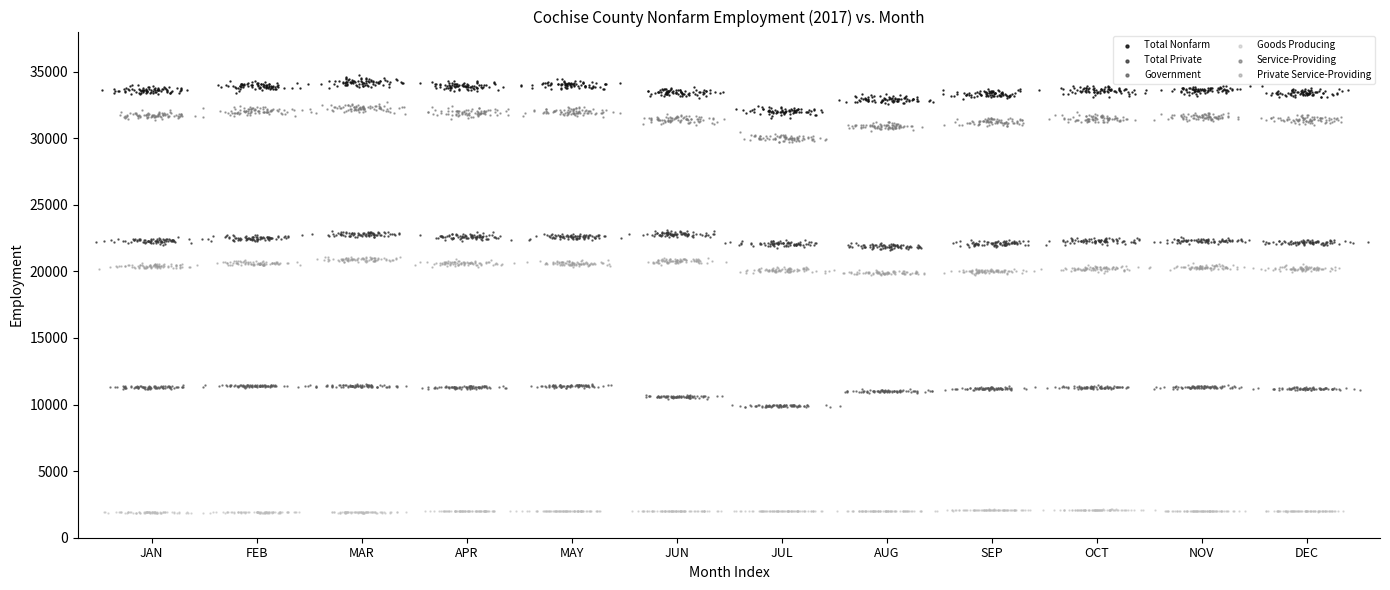

Which series reaches the maximum Y coordinate?

Total Nonfarm